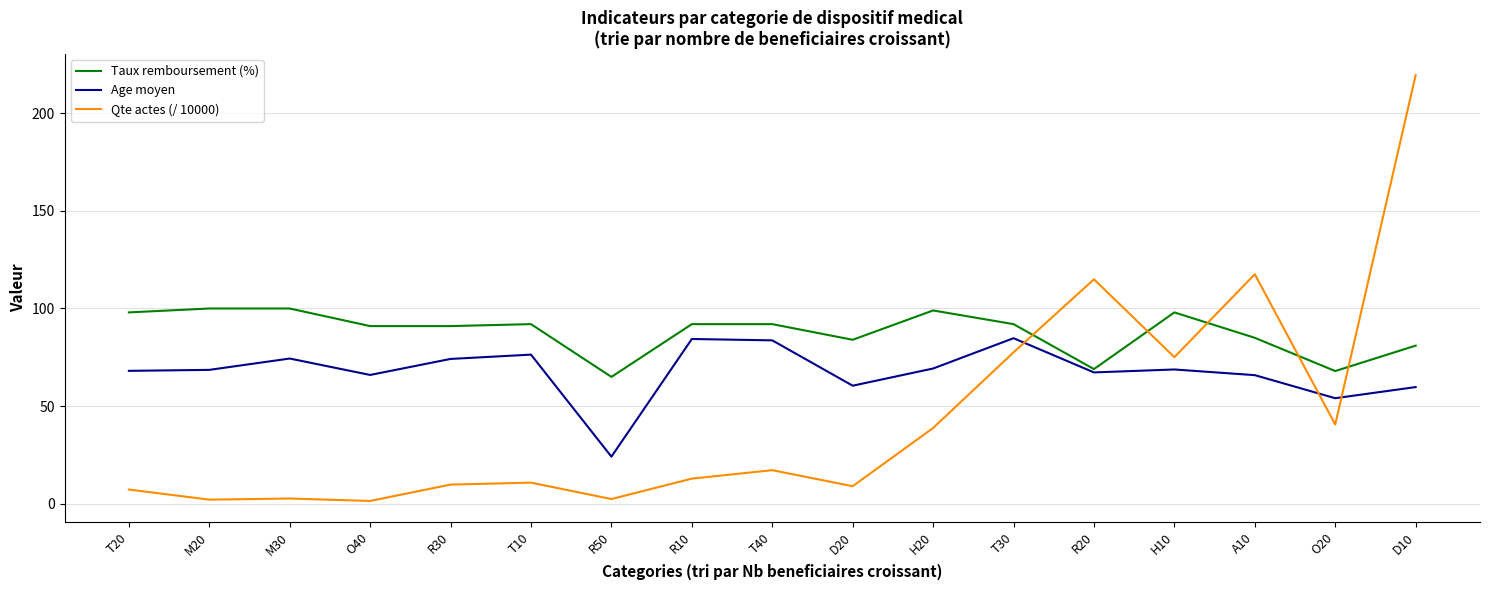

Rank the series by their maximum value, from highest to lowest.

Qte actes (/ 10000), Taux remboursement (%), Age moyen